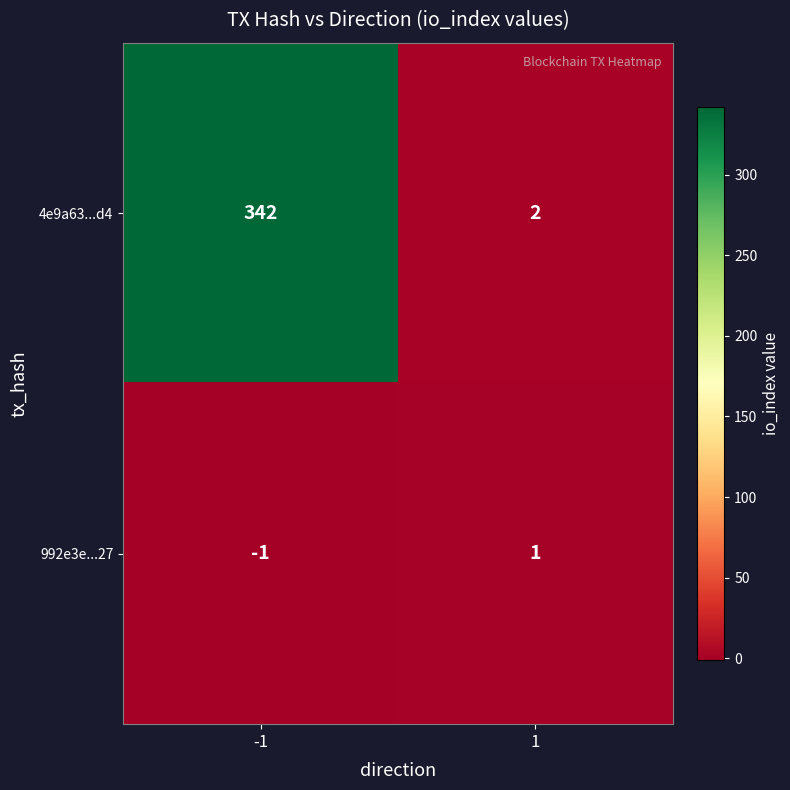

List the series in order of their overall mean, highest first.

4e9a63...d4, 992e3e...27